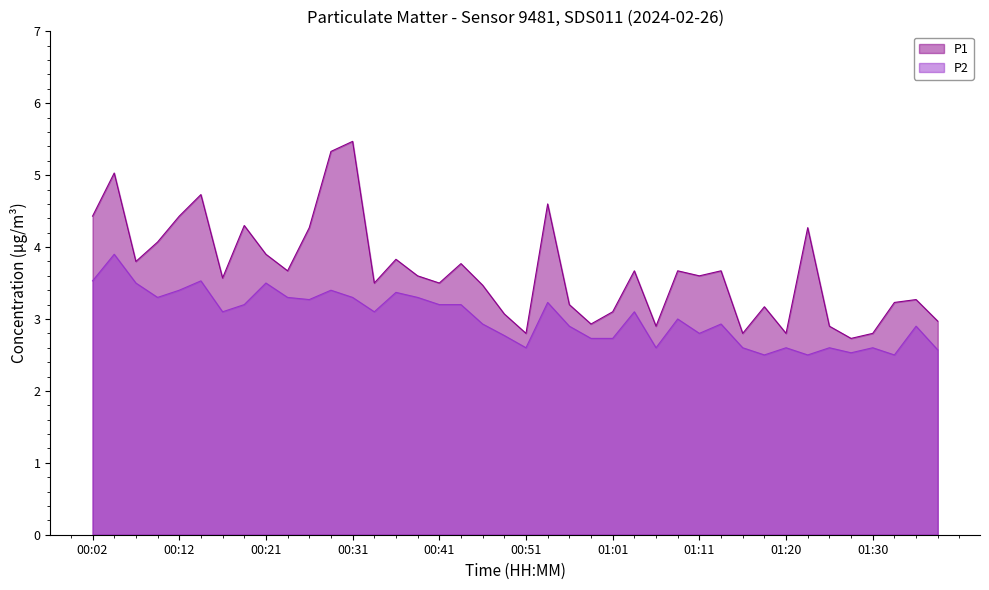

Which category has the highest value in the P1 series?

00:31